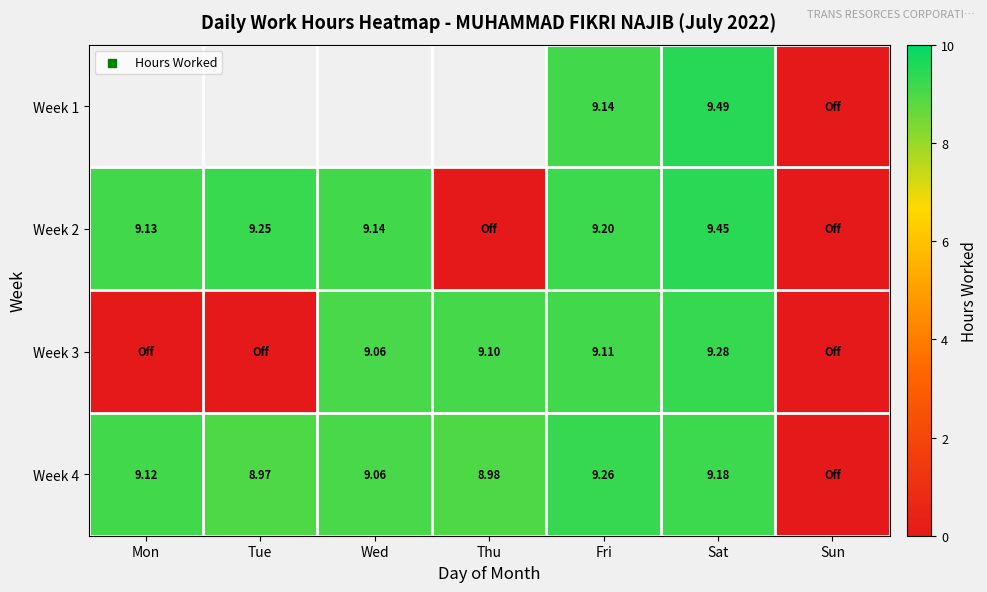

Is the value of Week 4 at Sat greater than the value of Week 3 at Thu?

Yes